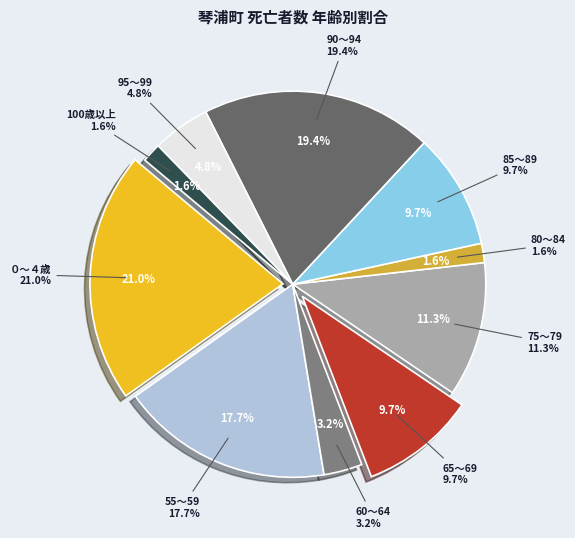

What is the ratio of the value at 60～64 to the value at 75～79?

0.3